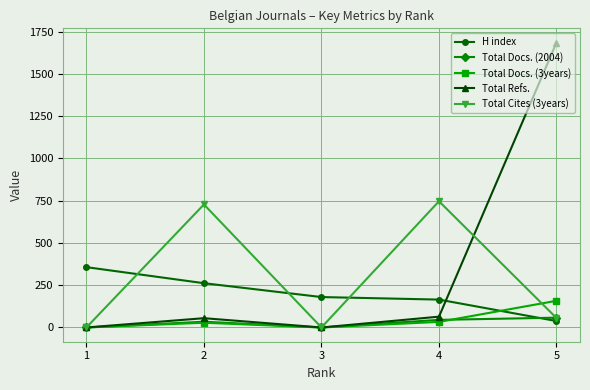

What is the highest value of the Total Docs. (2004) series?

58